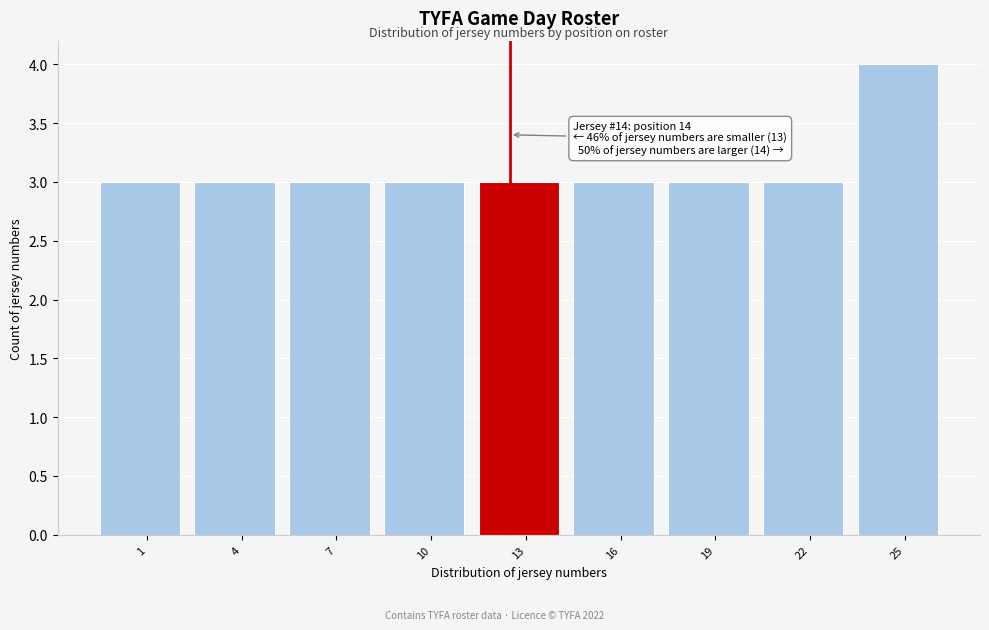

Reading left to right, transcribe all the data shown in this chart.

1=3	4=3	7=3	10=3	13=3	16=3	19=3	22=3	25=4